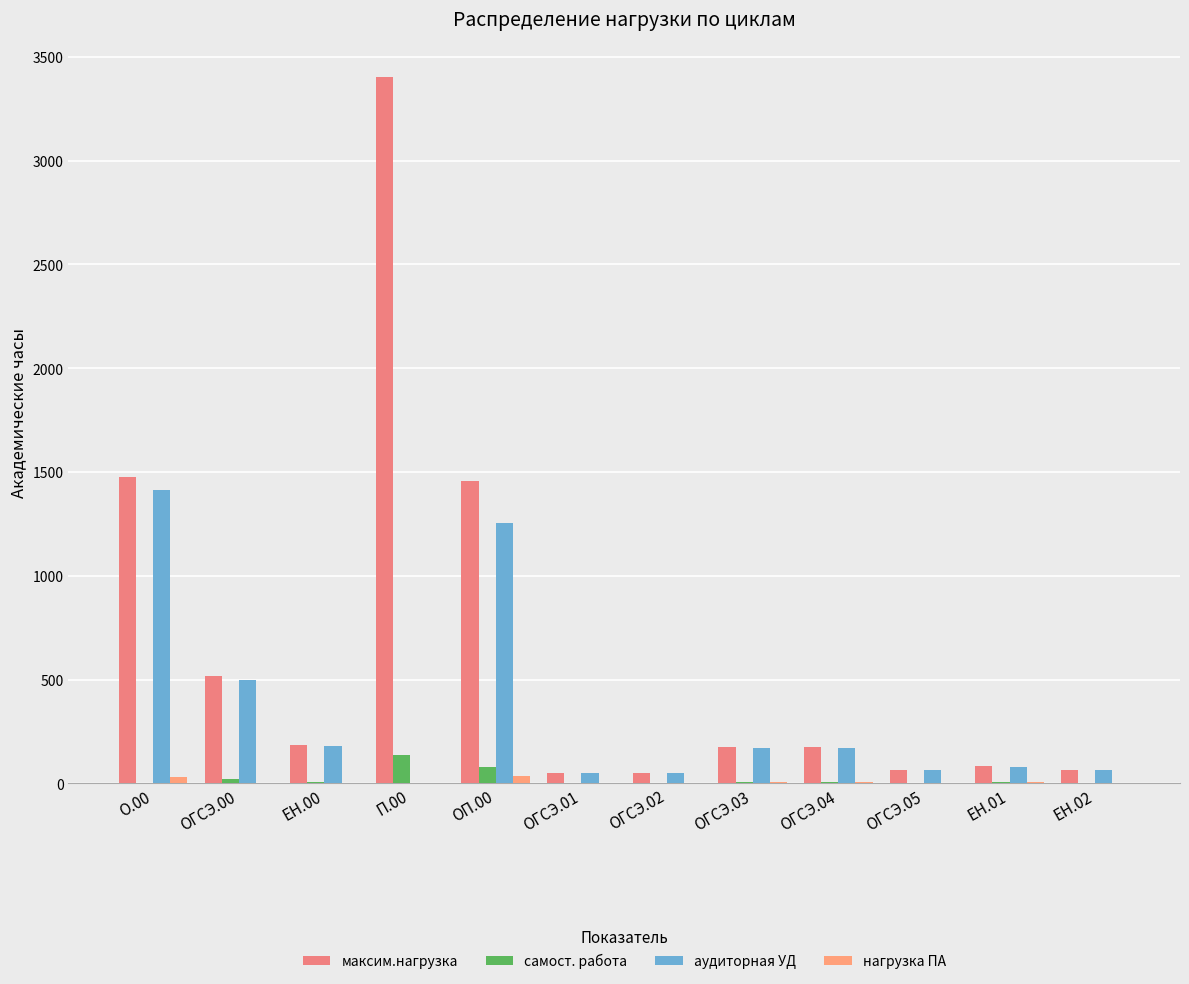

Which series changed the most between ОГСЭ.01 and ЕН.01?

максим.нагрузка